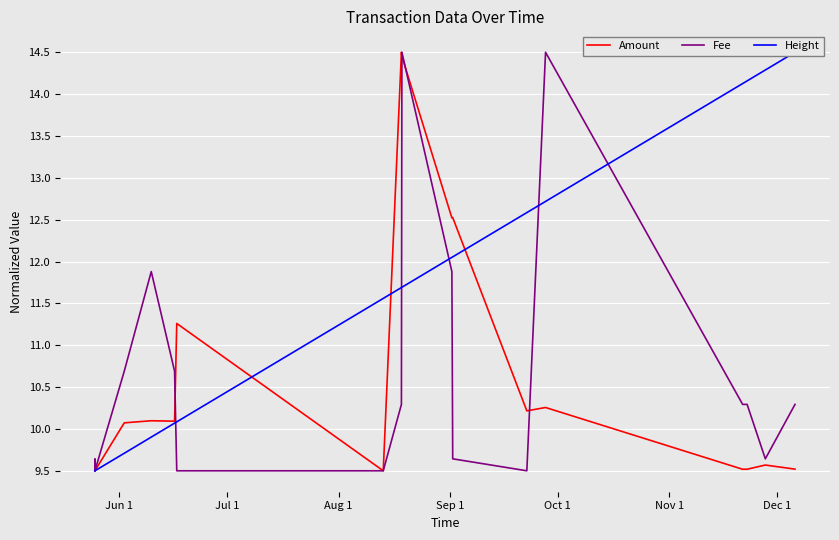

Which series has the largest total across all categories?

Height